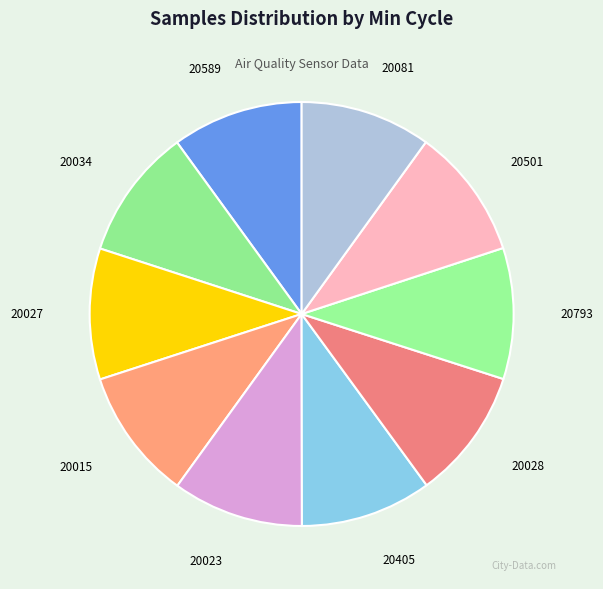

Is it true that 20027 is 10% of the pie?

True